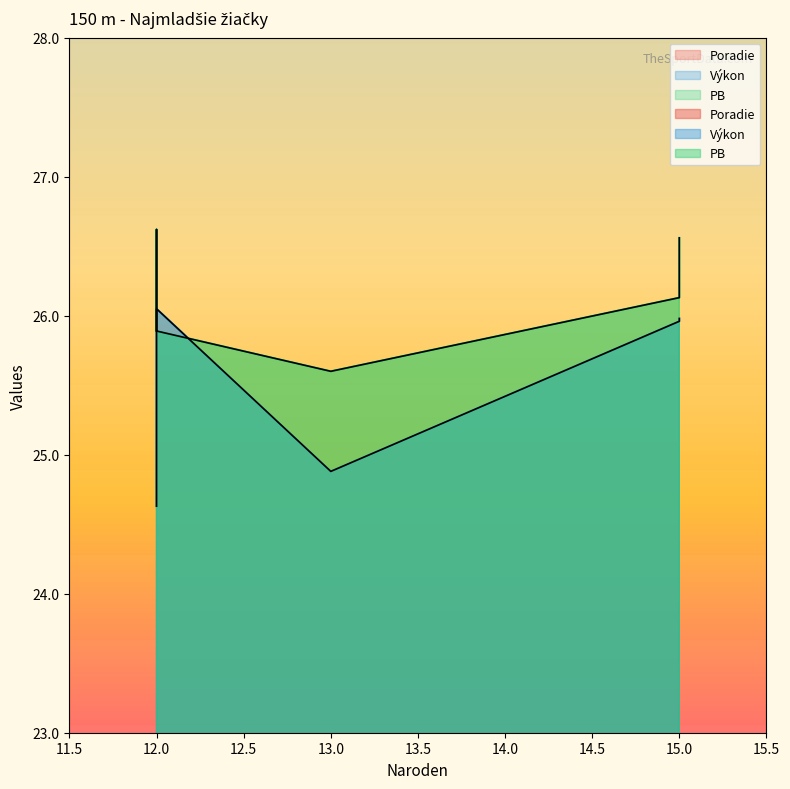

What is the label of the 6th point from the left?

Naroden 12